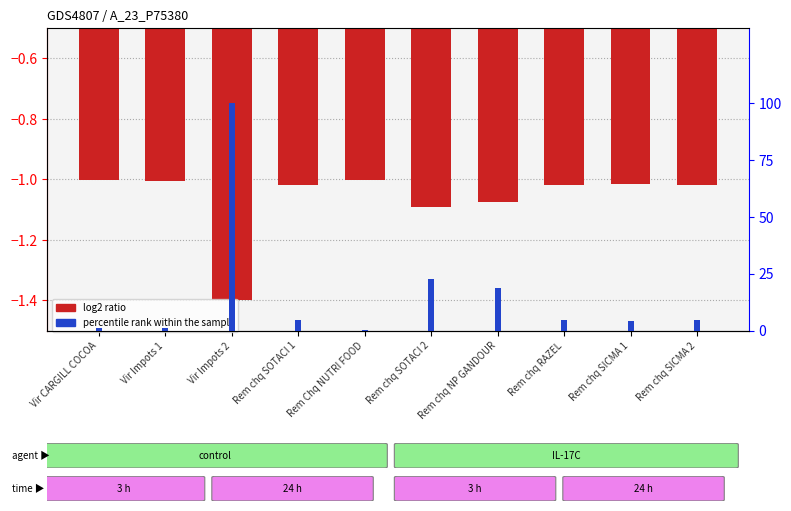

Count the number of data series in this chart.

2